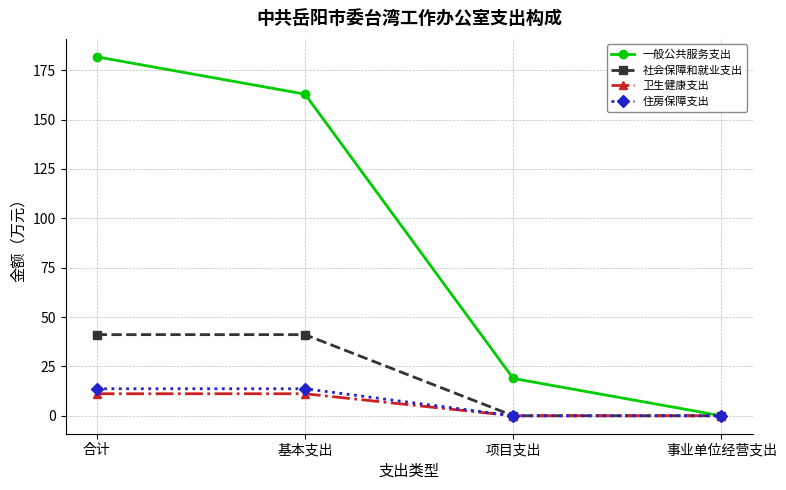

What is the label of the 2nd point from the right?

项目支出